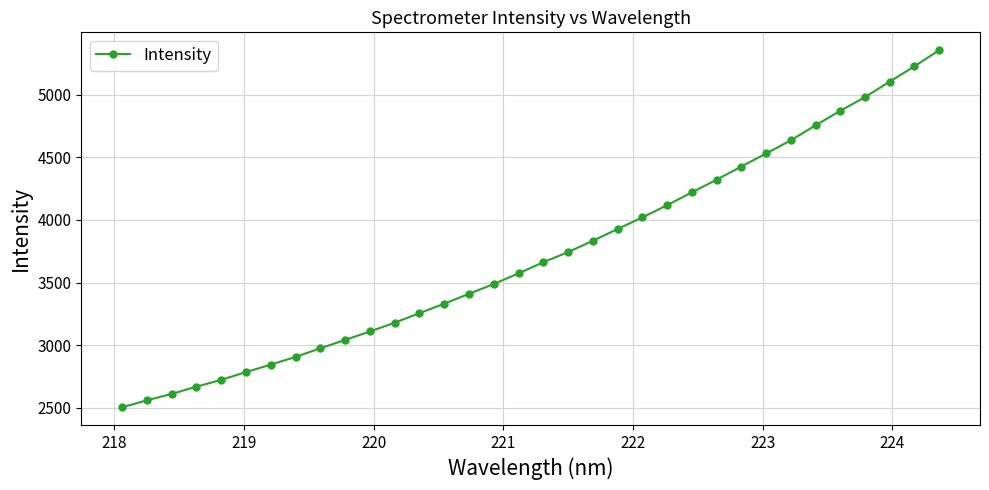

What is the smallest value displayed?

2504.1